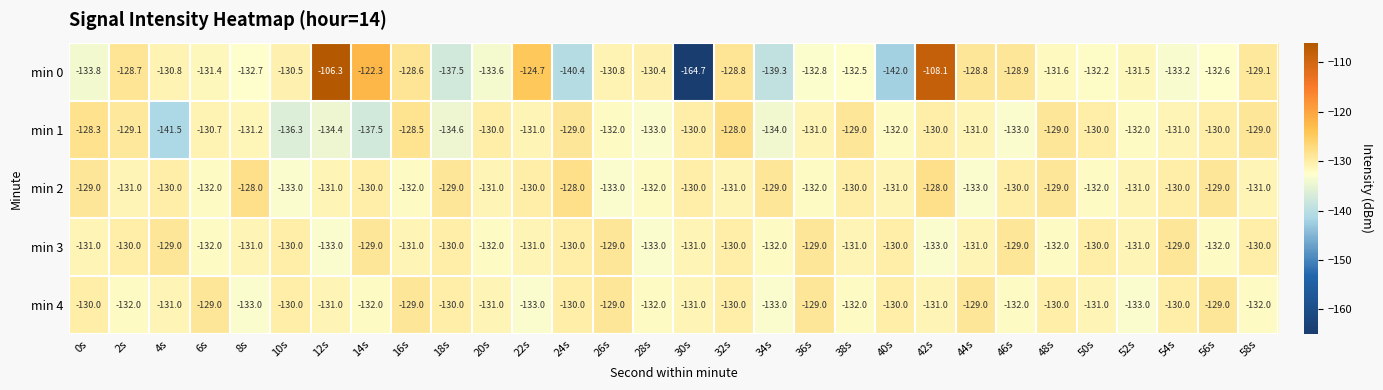

The min 3 series shows -46.1 at 32s. True or false?

False